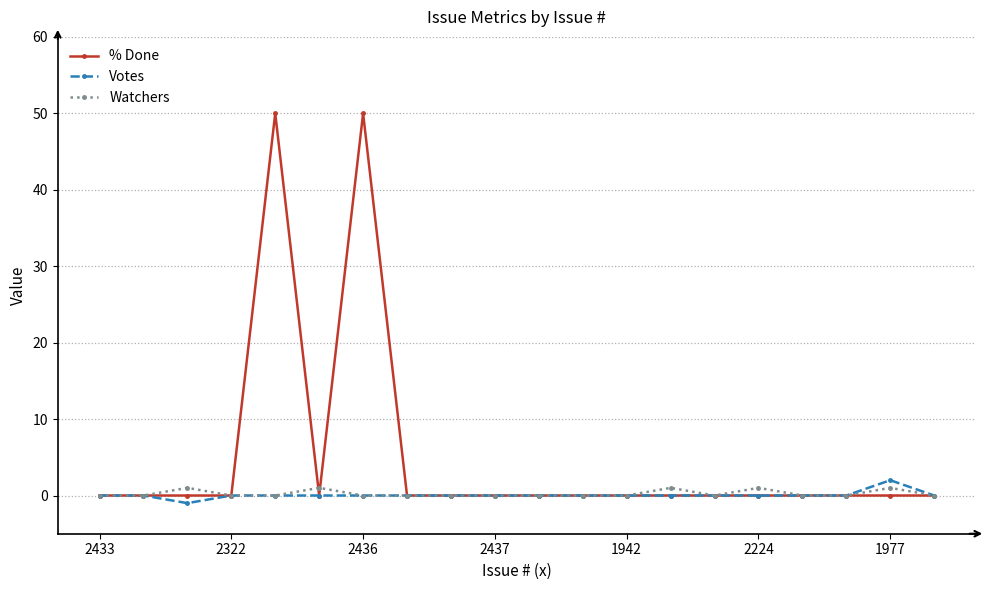

How many distinct data groups are displayed?

3